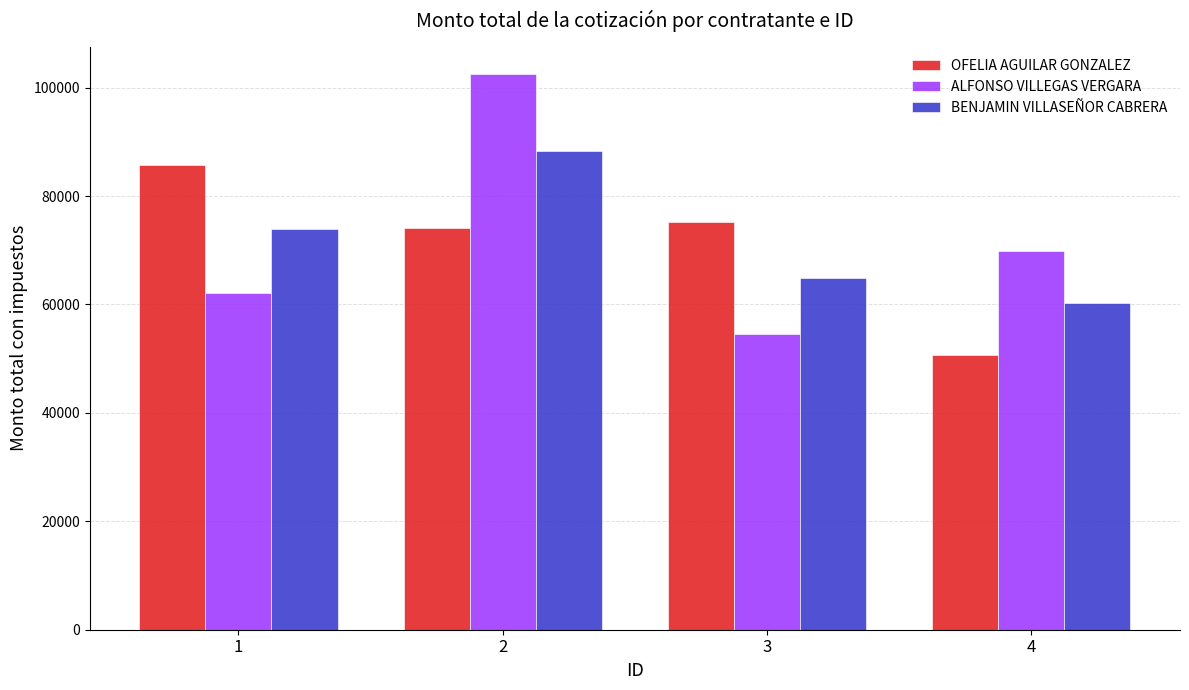

Reading right to left, list all the values displayed in this chart.

OFELIA AGUILAR GONZALEZ: 50602.5	75262.1	74183.0	85757.8
ALFONSO VILLEGAS VERGARA: 69879.7	54500.1	102443.2	62100.5
BENJAMIN VILLASEÑOR CABRERA: 60241.1	64881.1	88313.1	73929.1